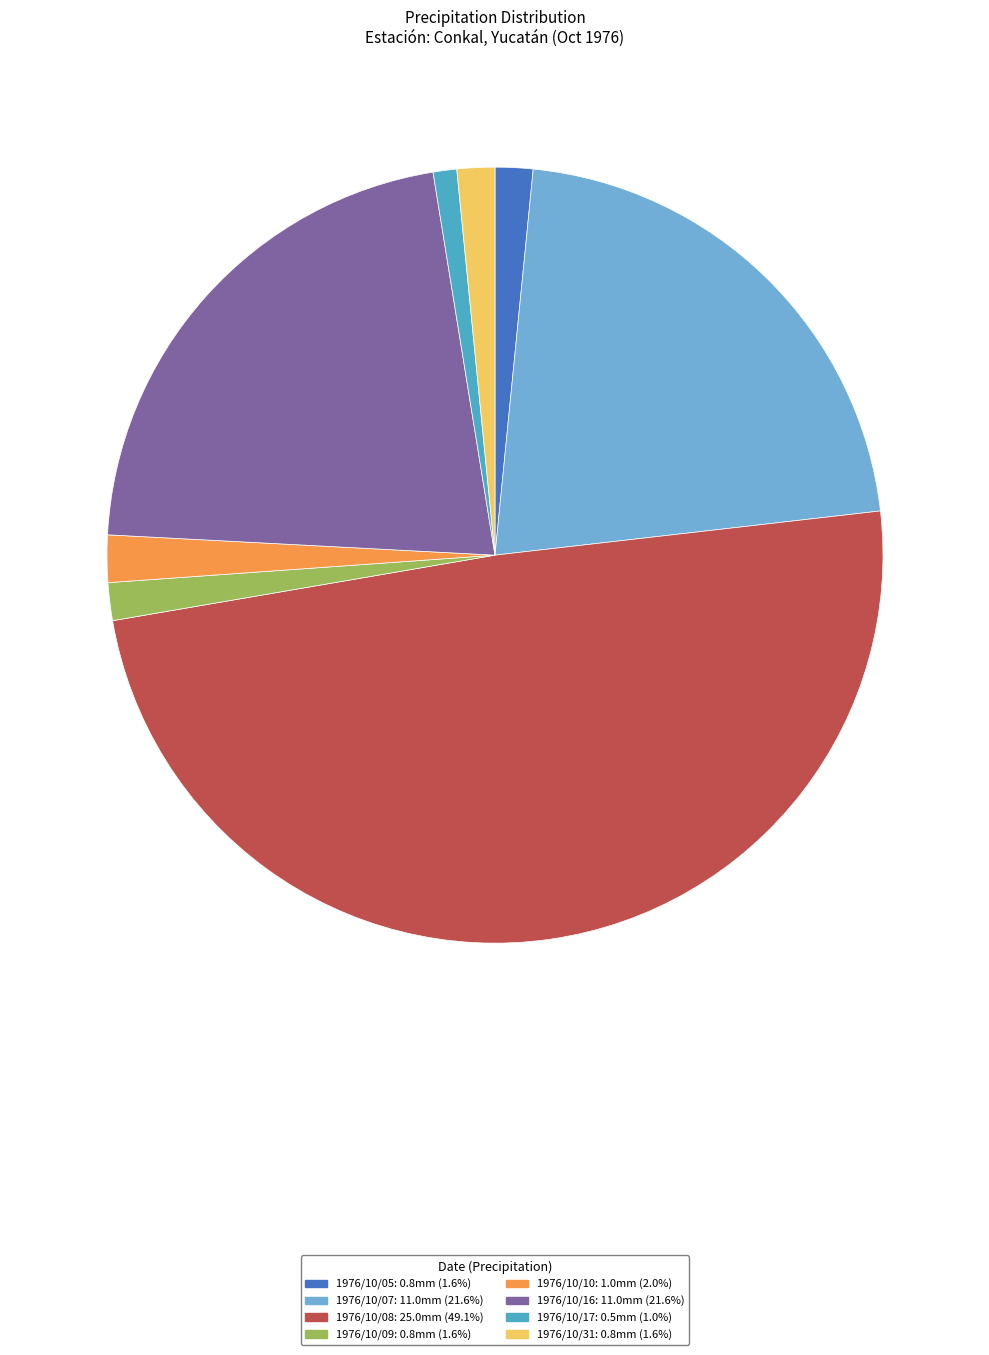

Does 1976/10/17 represent more than half of the total?

No